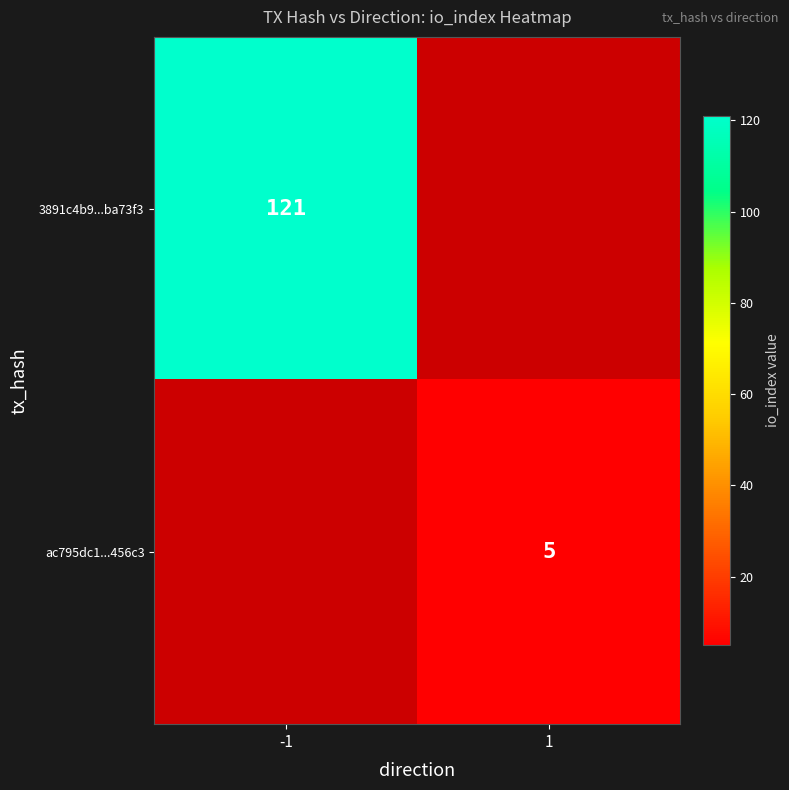

The value of ac795dc1...456c3 at 1 is 5. True or false?

True